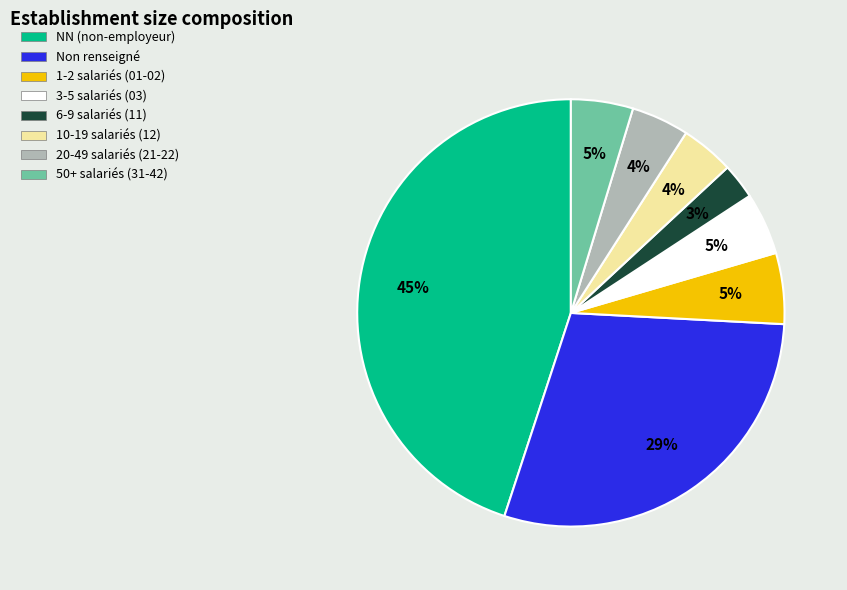

To the nearest percent, what is the average slice percentage?

12%